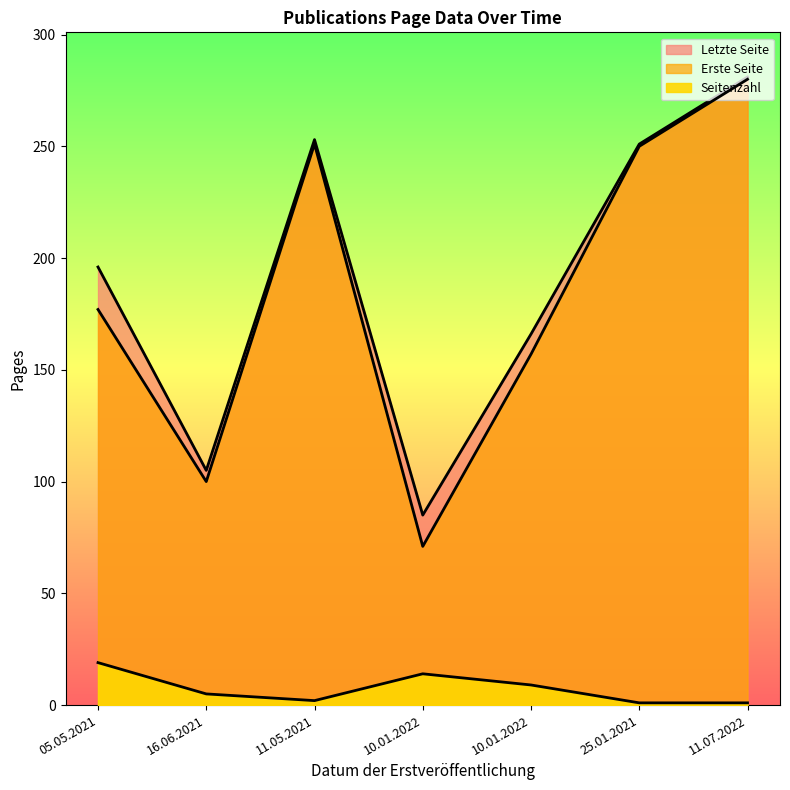

At which label is Erste Seite closest to 175?

05.05.2021